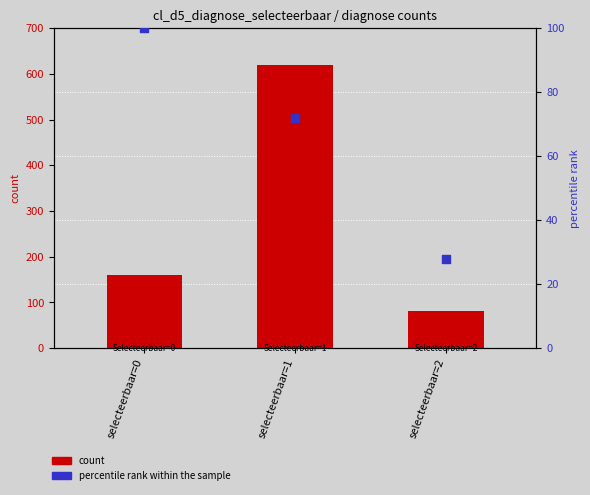

At how many categories does at least one series exceed 511?

1